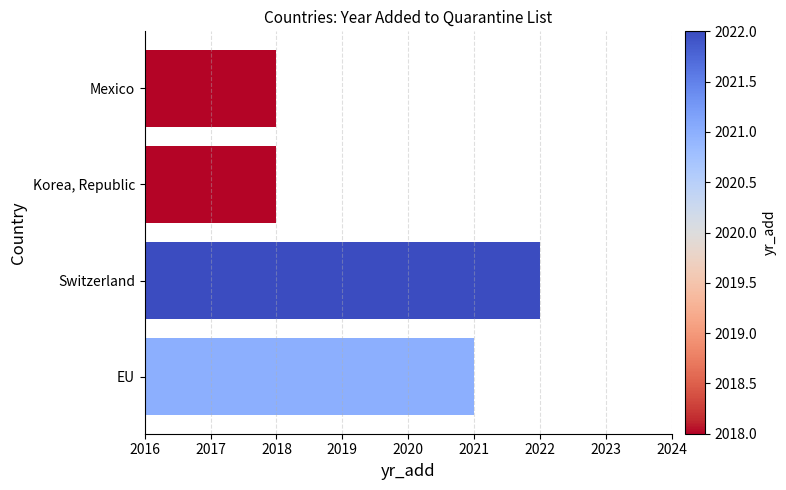

How many data points does each series have?

4